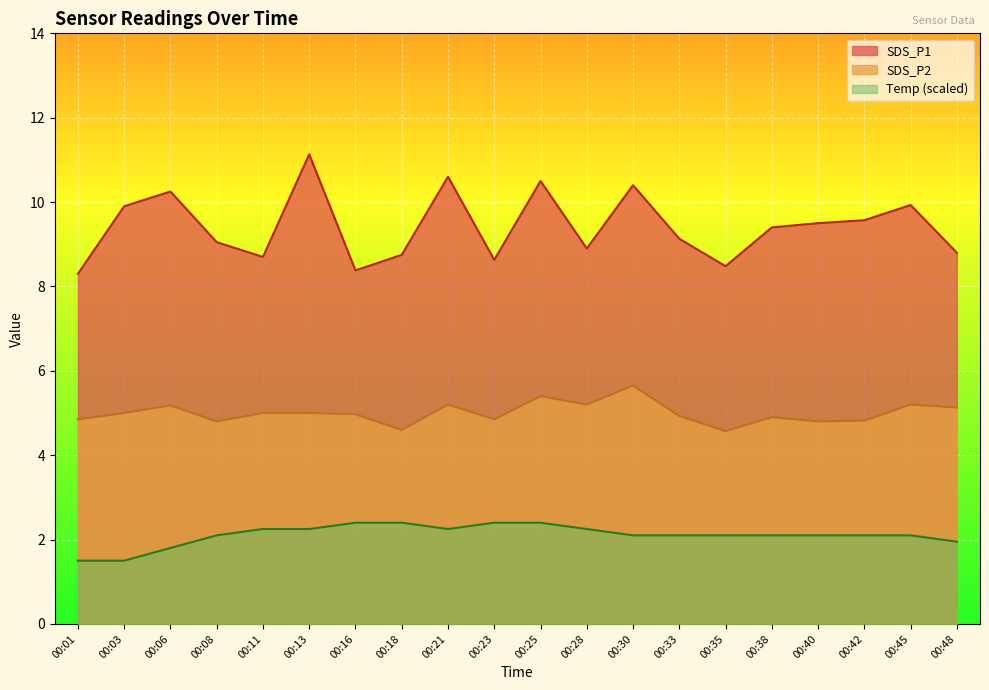

True or false: SDS_P2 and Temp intersect in this chart.

False